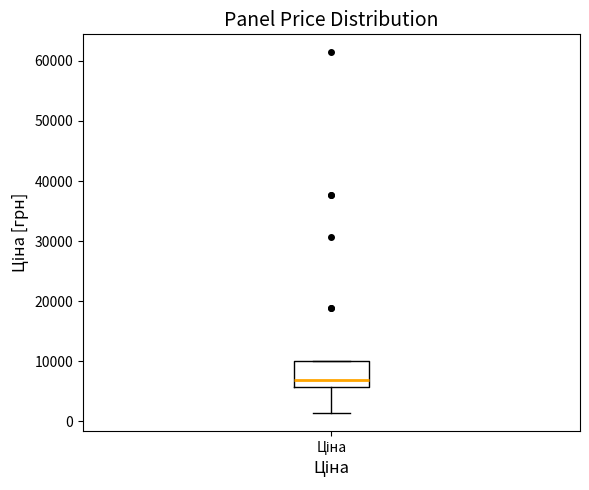

Read this box plot against the y-axis: the position of the median line, the range covered by the box, and the ends of both whiskers. The values are not printed on the chart, so give them approximately, as read against the axis.

median 7000, box 6000 to 10000, whiskers 1000 to 10000